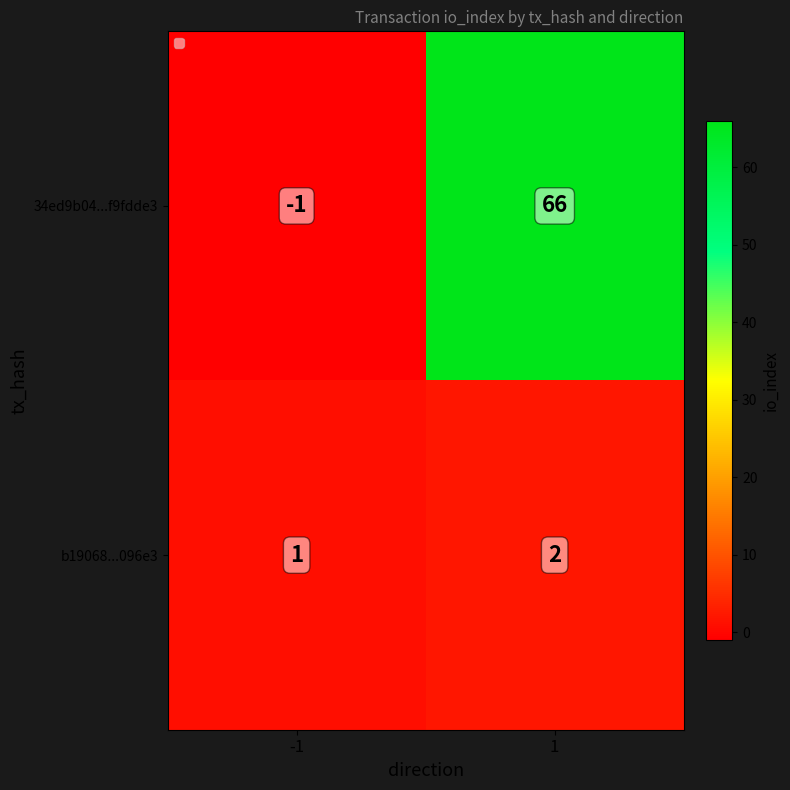

Rank the series by their maximum value, from highest to lowest.

34ed9b04...f9fdde3, b19068...096e3